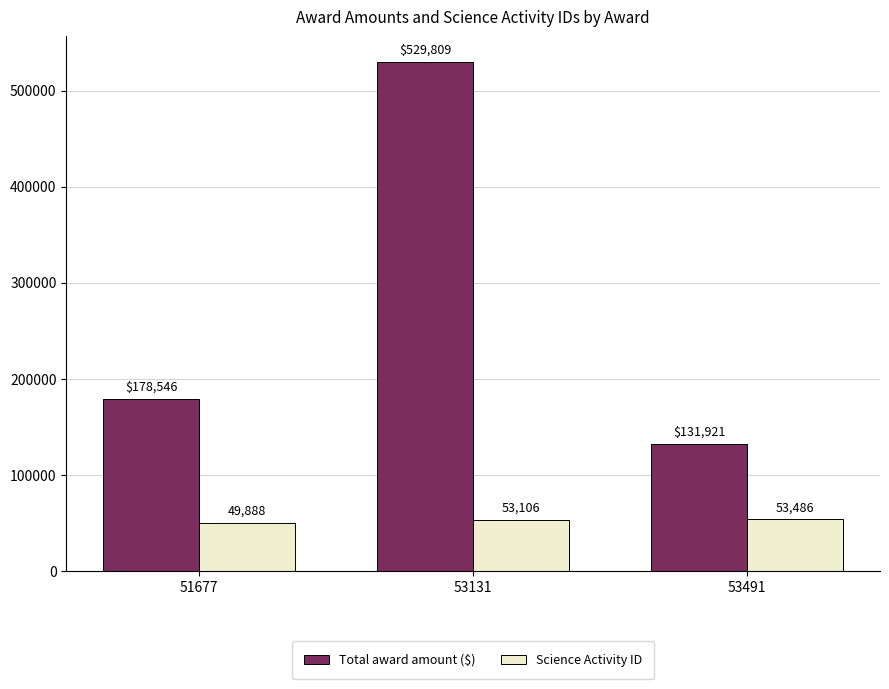

Which series changed the most between 51677 and 53131?

Total award amount ($)